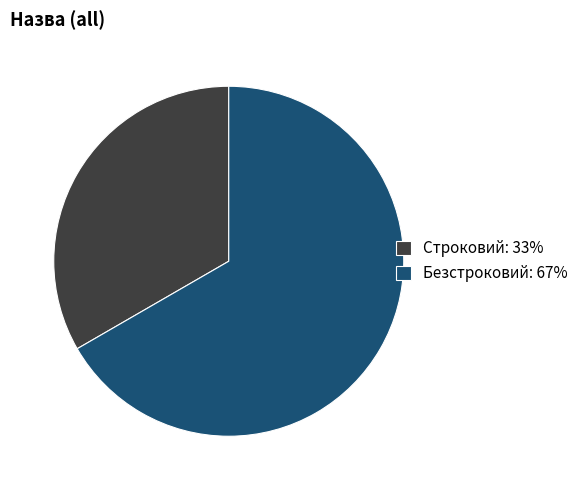

Combined, do Безстроковий: 67% and Строковий: 33% account for over 50%?

Yes